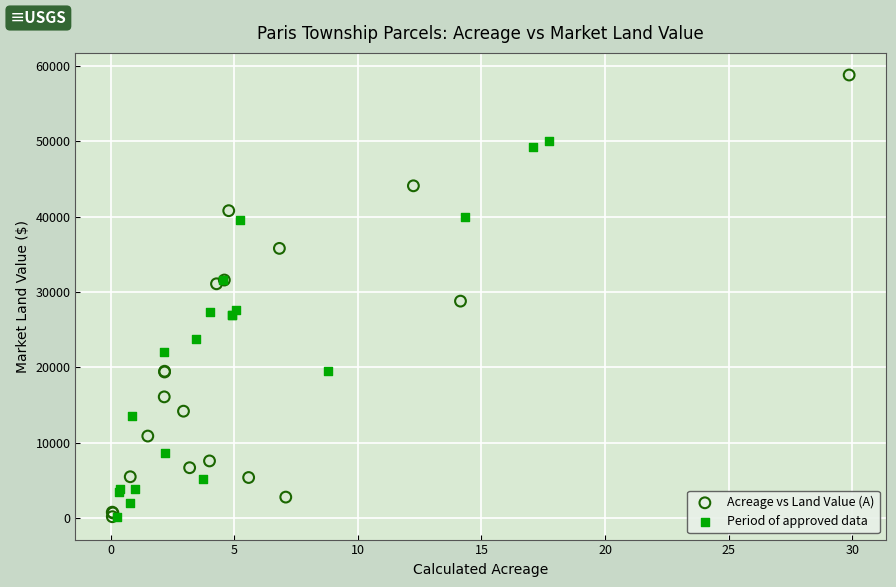

Which series contains the highest Y value?

Acreage vs Land Value (A)